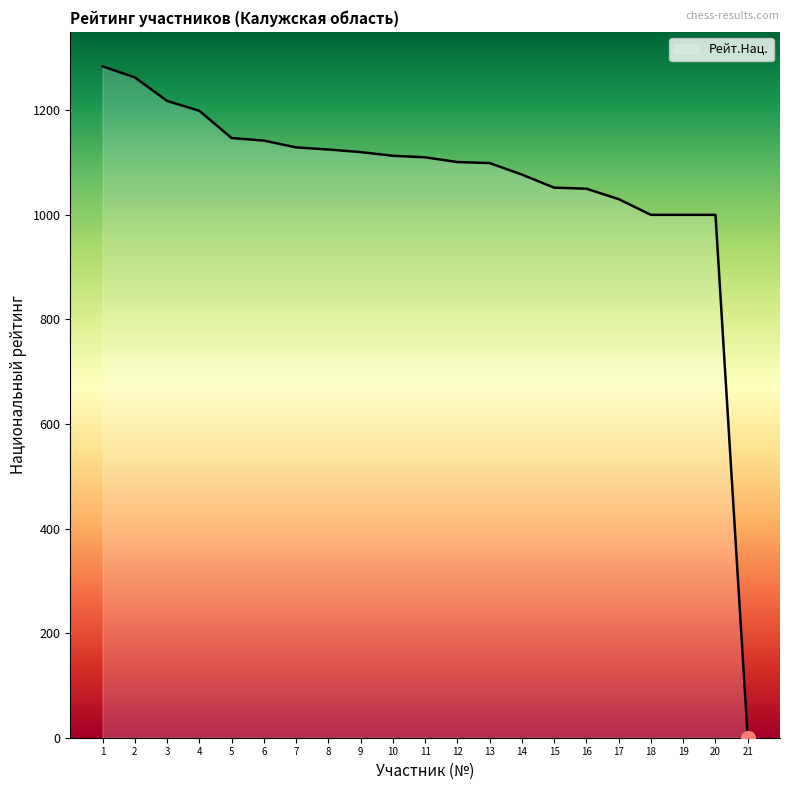

What is the difference between the maximum and minimum values?

1284